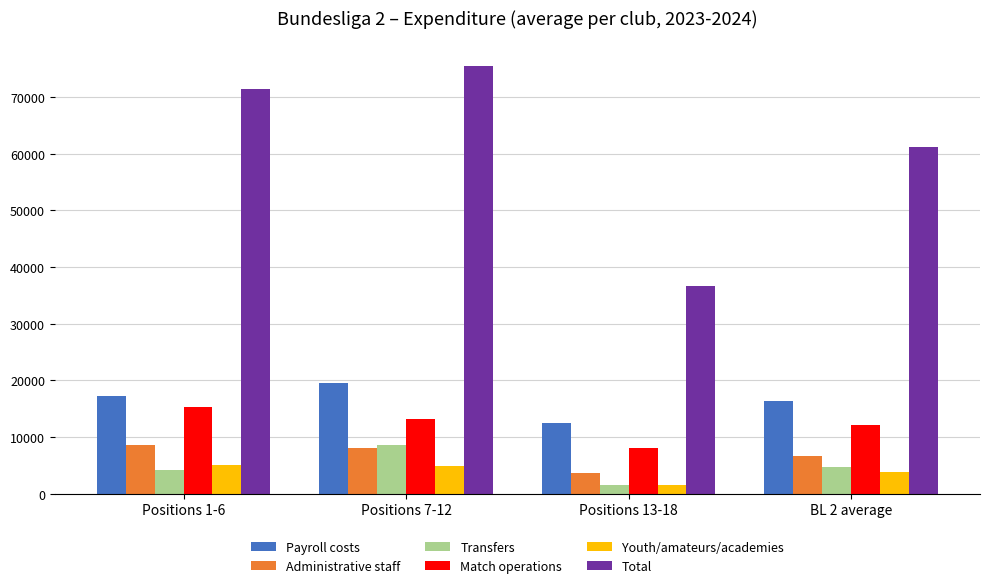

Between Positions 1-6 and BL 2 average, which series saw the biggest shift?

Total